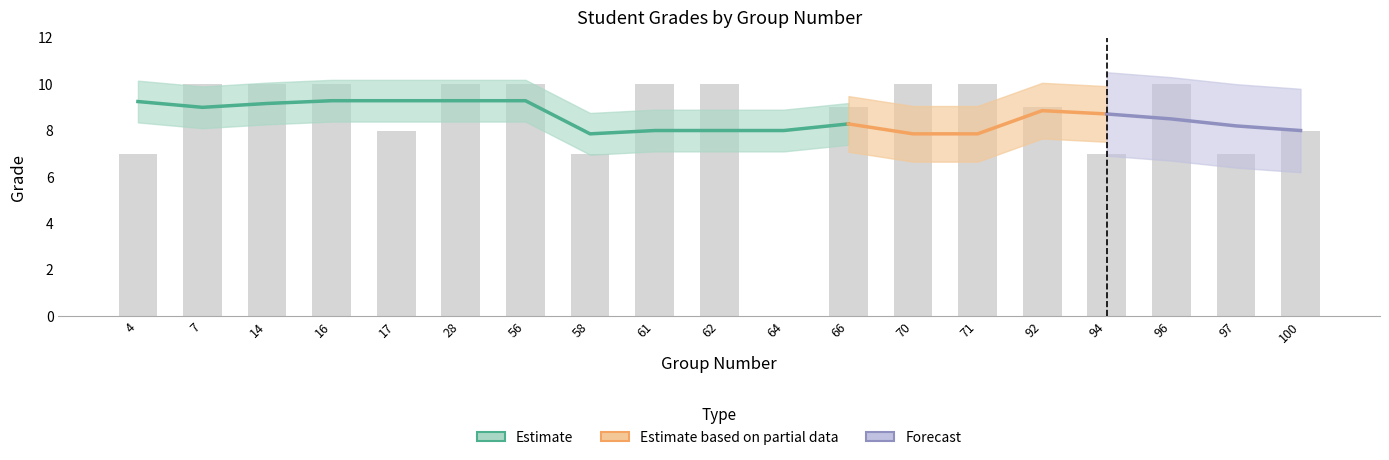

How many values are between 7 and 10?

18